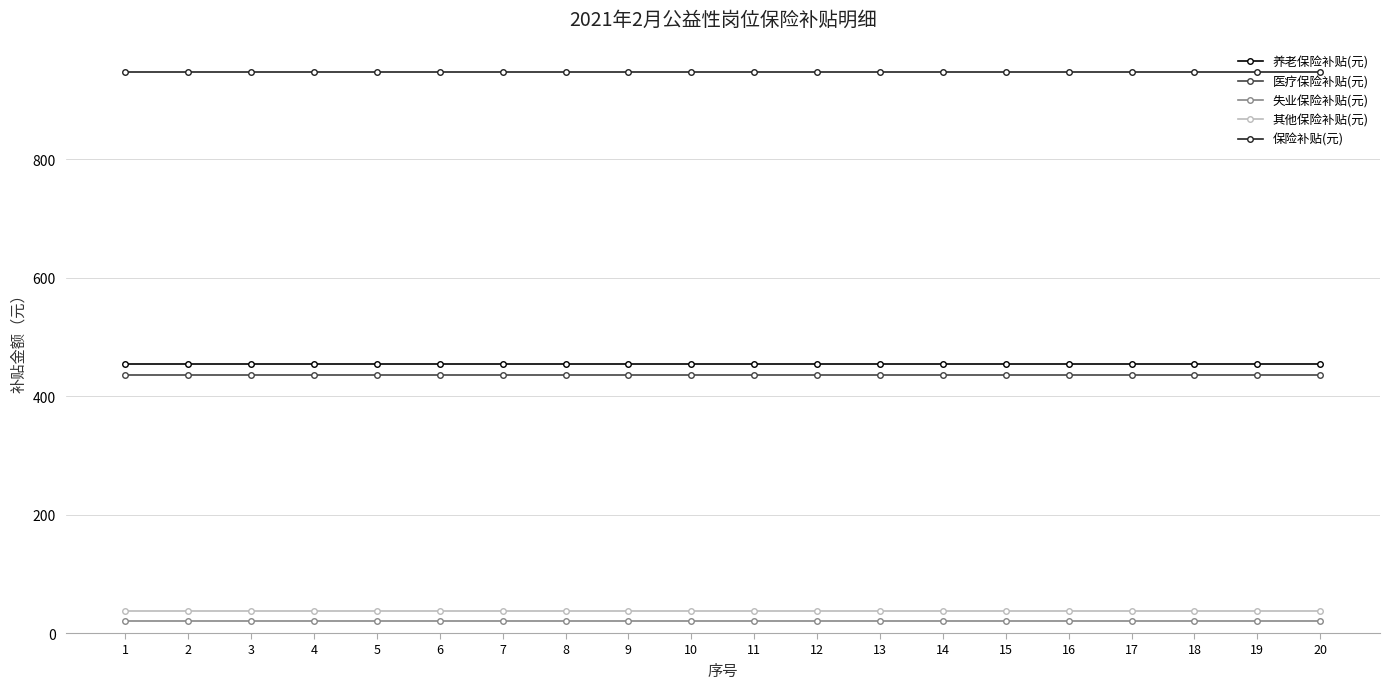

True or false: 失业保险补贴(元) and 医疗保险补贴(元) cross at least once.

False